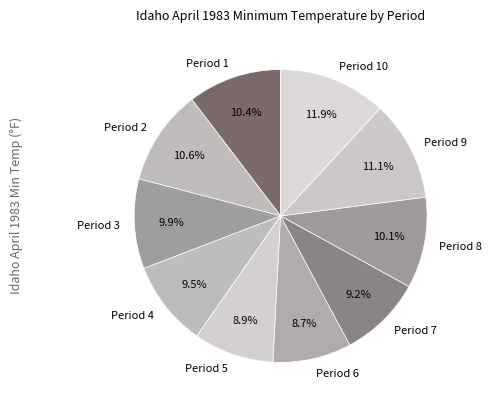

To the nearest percent, what portion does Period 7 represent?

9%